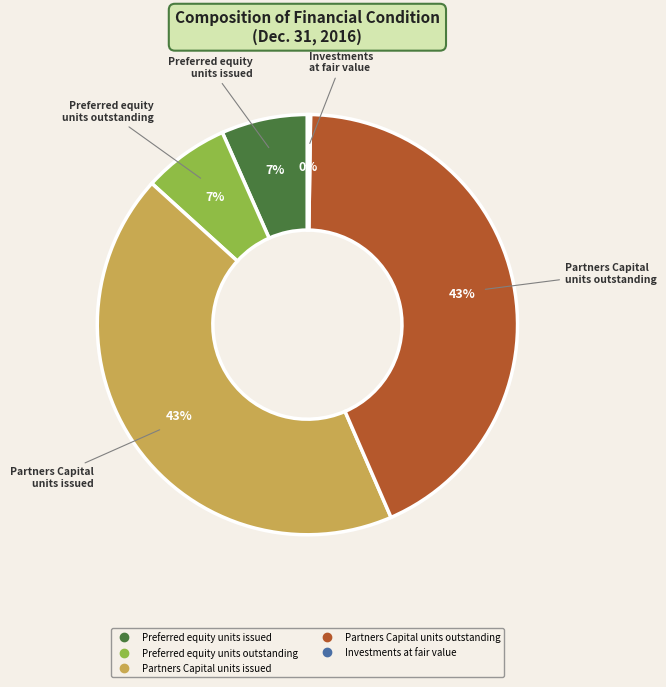

To the nearest percent, what is the difference between the largest and smallest slice percentages?

43%